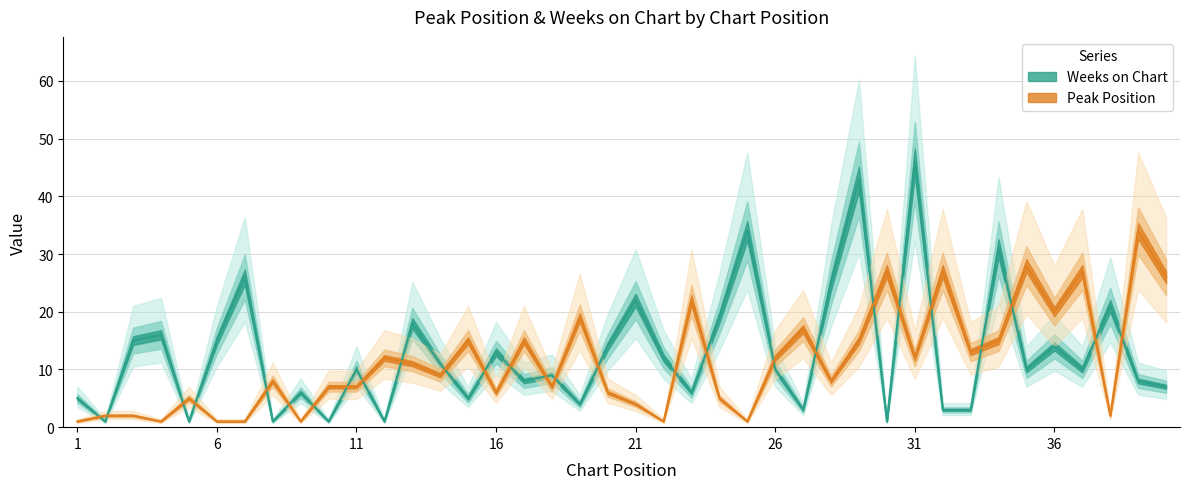

List the series in order of their overall mean, highest first.

Weeks on Chart, Peak Position